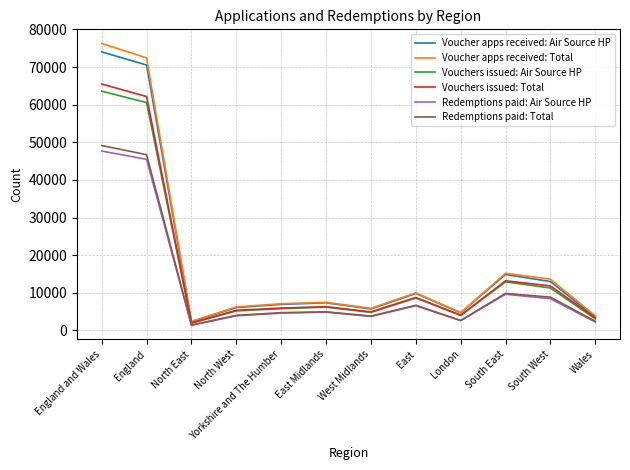

Which series has the widest spread of values?

Voucher apps received: Total